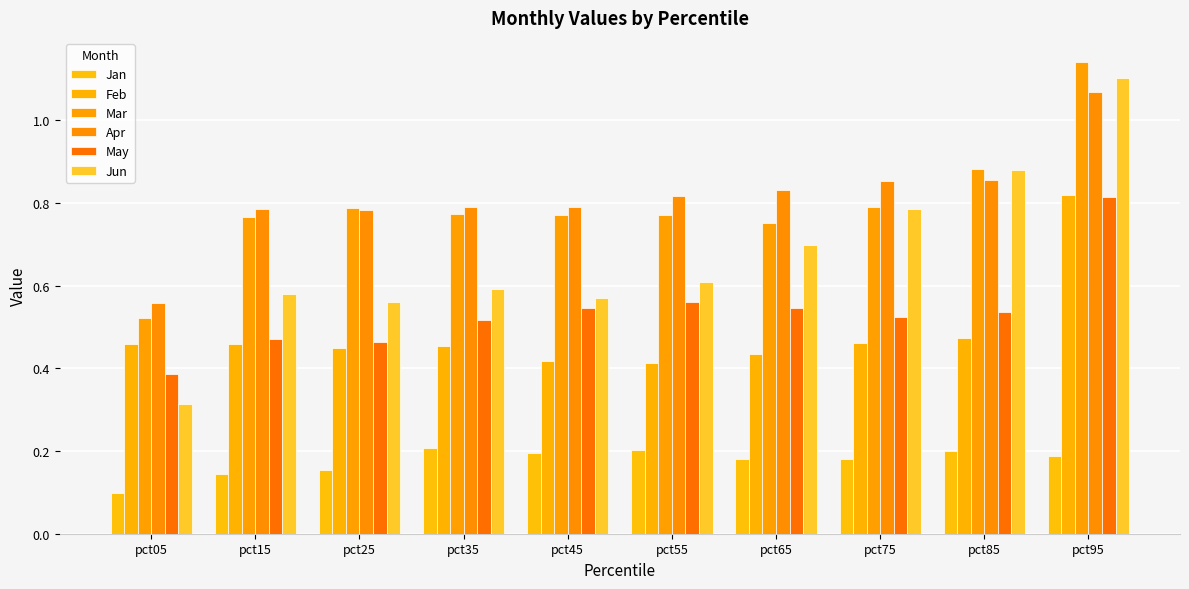

The Feb series shows 0.5 at pct05. True or false?

True